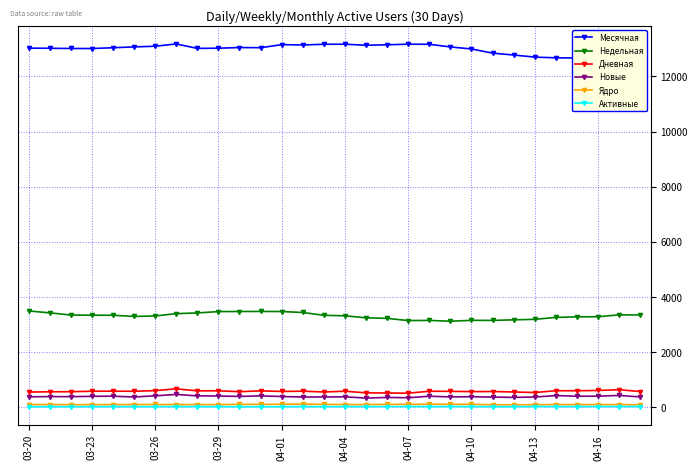

At which label is Новые closest to 397?

26